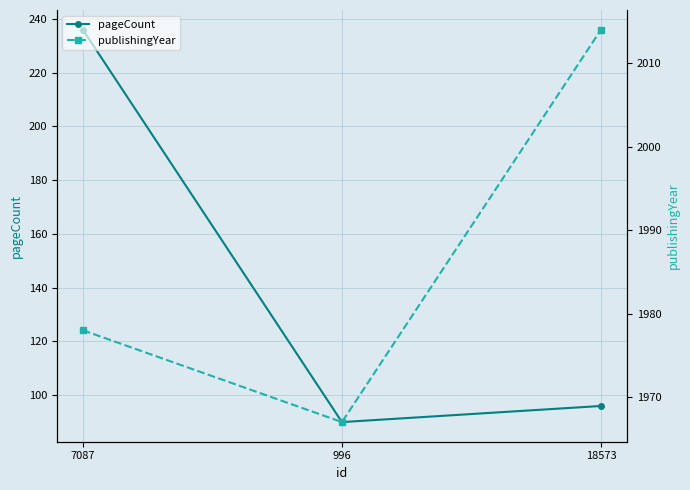

List the series in order of their peak value, lowest first.

pageCount, publishingYear